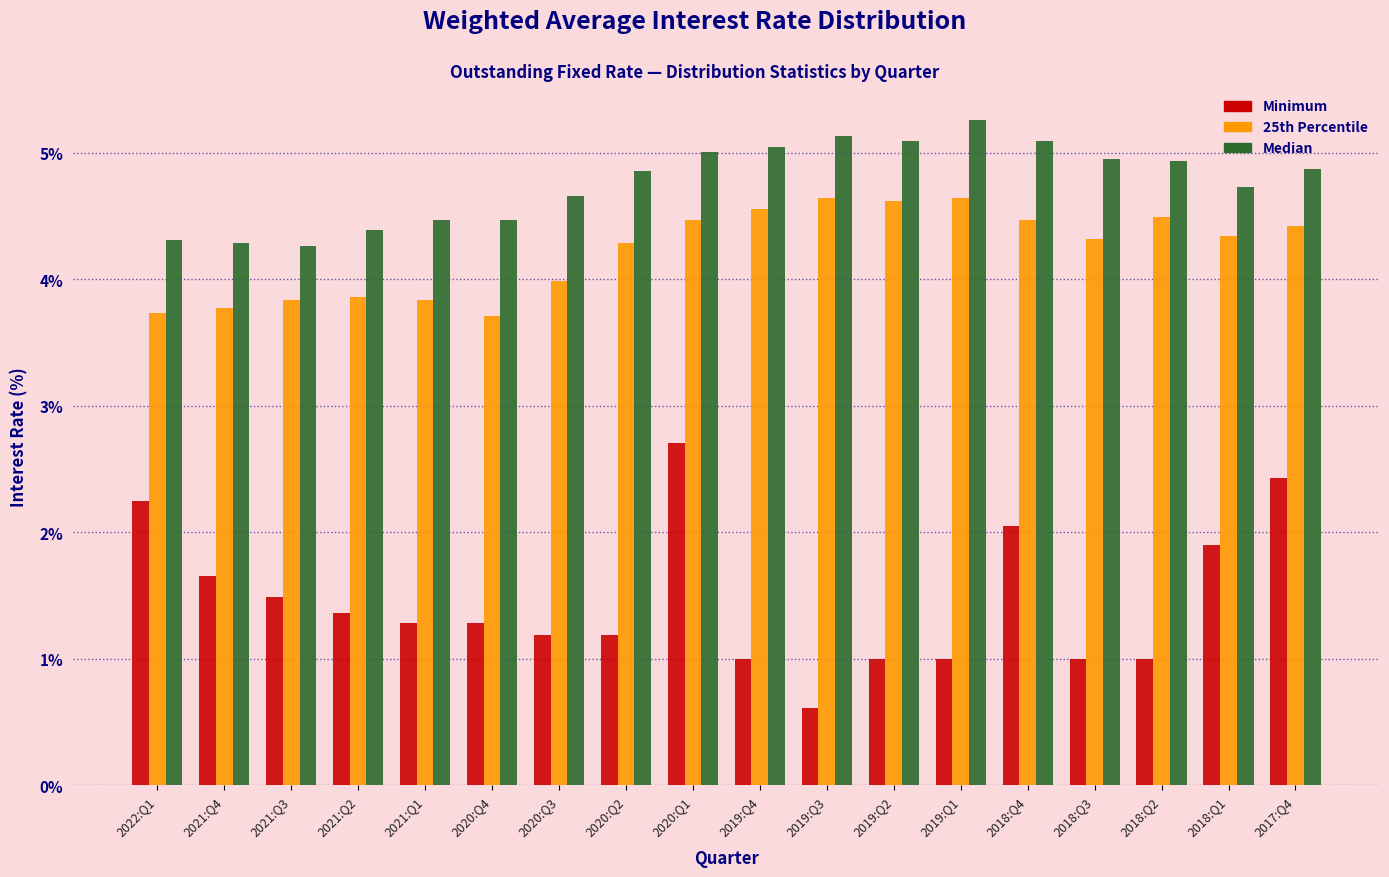

Which category has the lowest value in the Minimum series?

2019:Q3